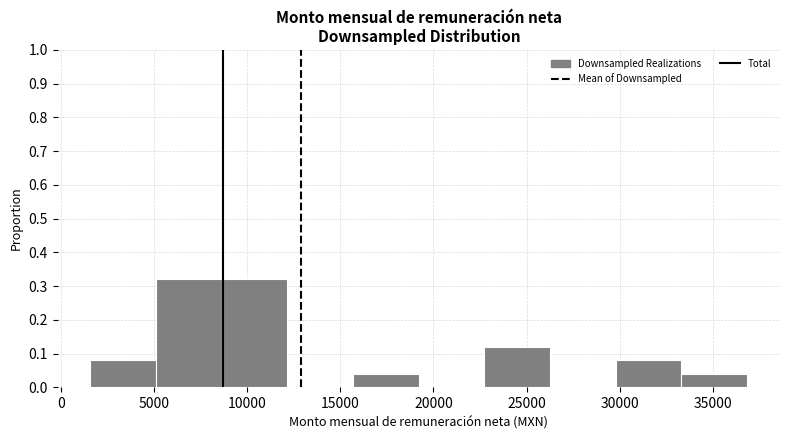

Reading left to right, list every bar in this chart as the range it spans on the x-axis followed by its height. Neither the bar edges nor the heights are printed on the chart, so give them approximately, as read against the axes.

1500 to 5000: 0.08
5000 to 8500: 0.32
8500 to 12000: 0.32
12000 to 15500: 0
15500 to 19000: 0.04
19000 to 22500: 0
22500 to 26500: 0.12
26500 to 30000: 0
30000 to 33500: 0.08
33500 to 37000: 0.04